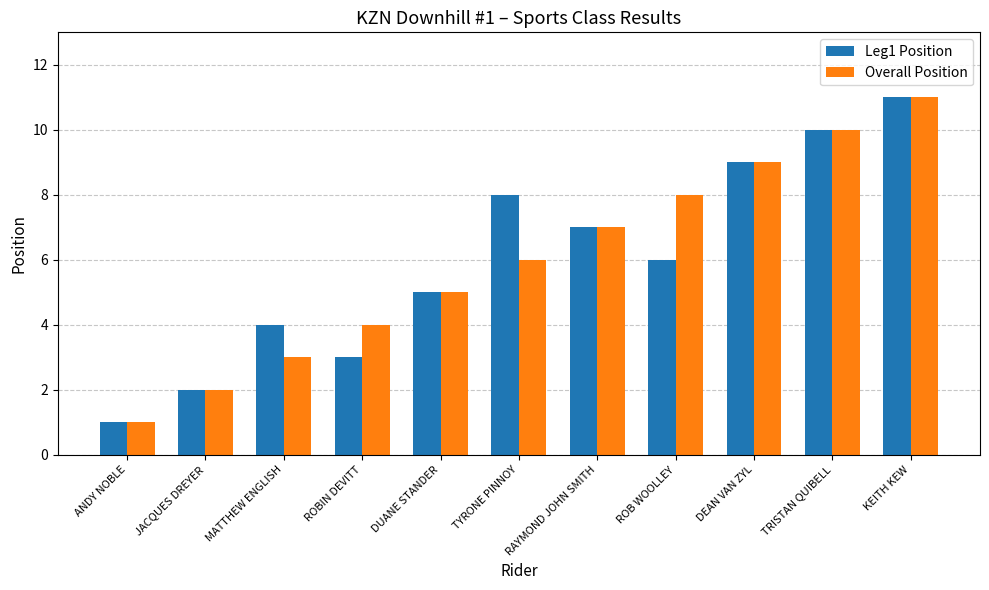

At ROB WOOLLEY, list the series in order from largest to smallest.

Overall Position, Leg1 Position